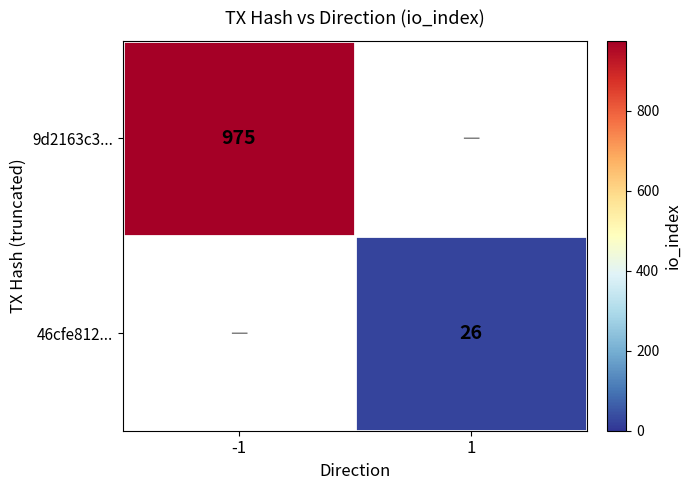

Which category has the highest value across all series?

-1